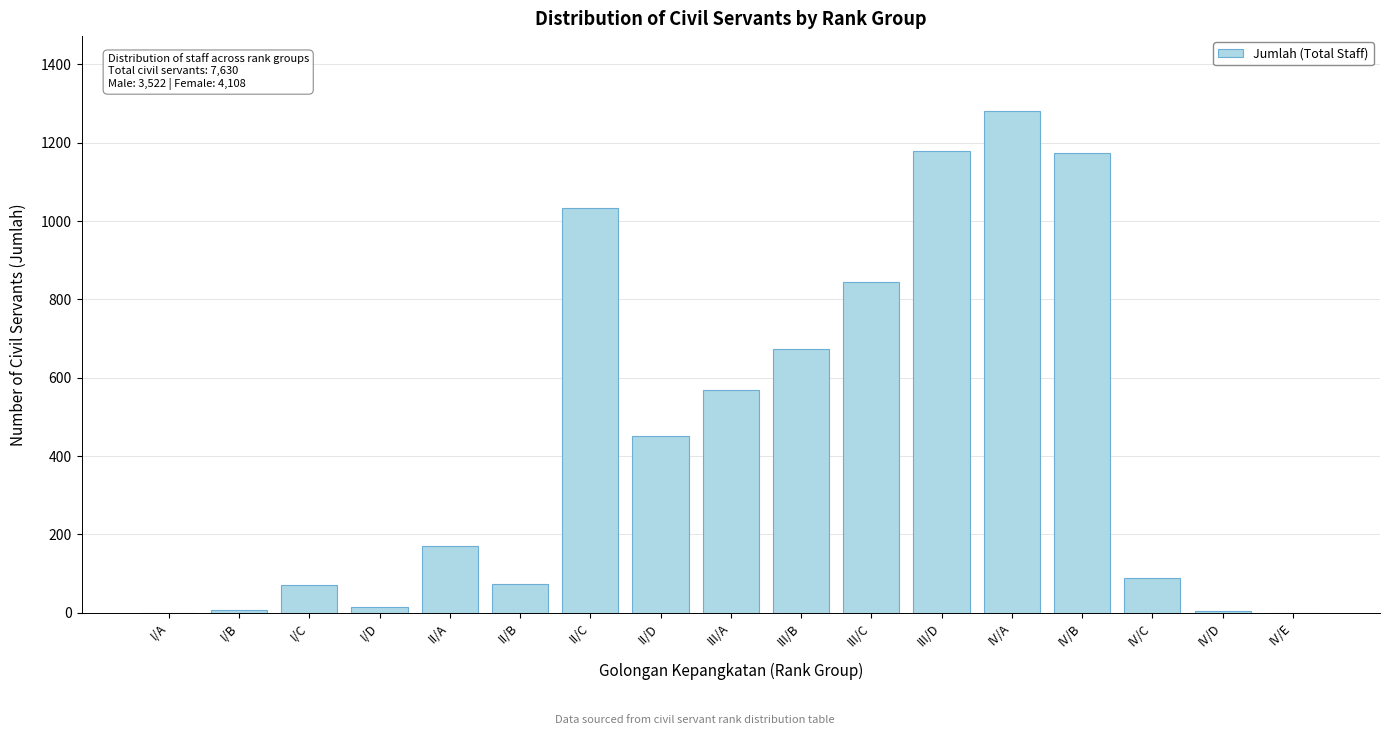

The value at III/C is 844. True or false?

True